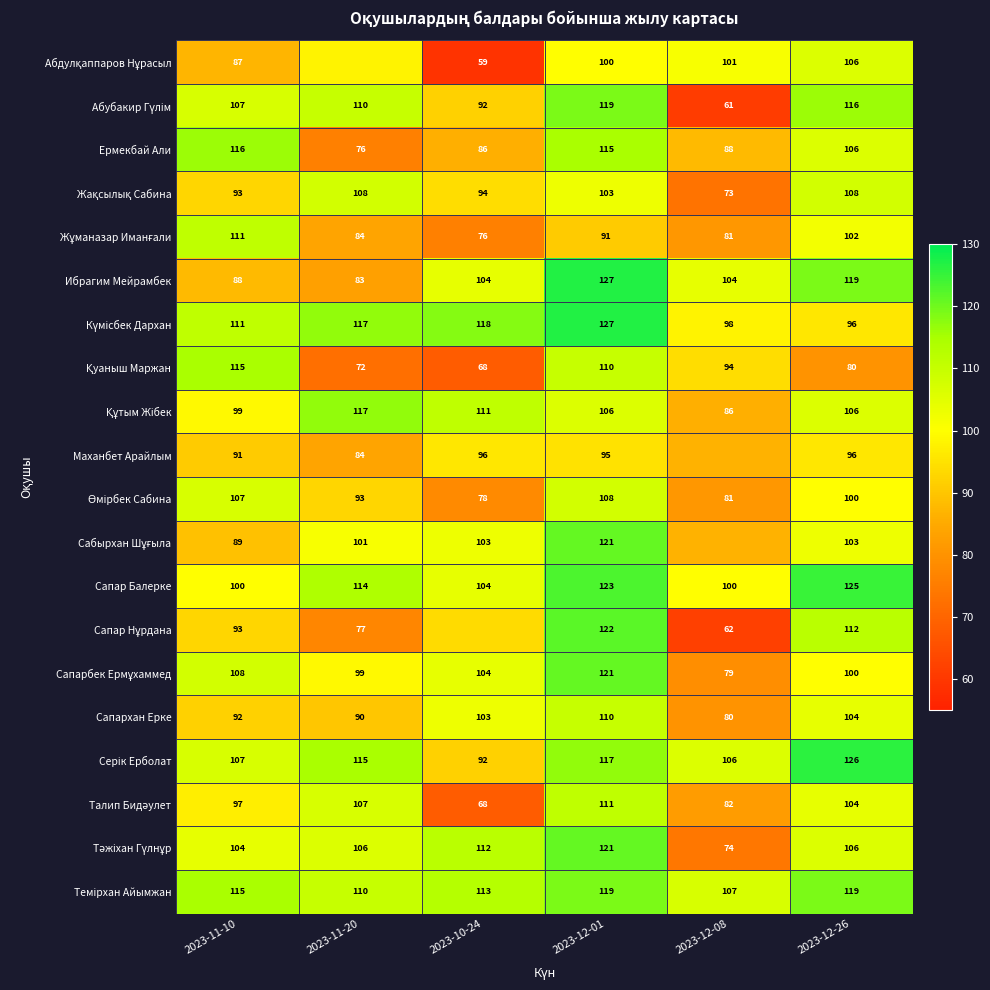

Which series has the widest spread of values?

Сапар Нұрдана